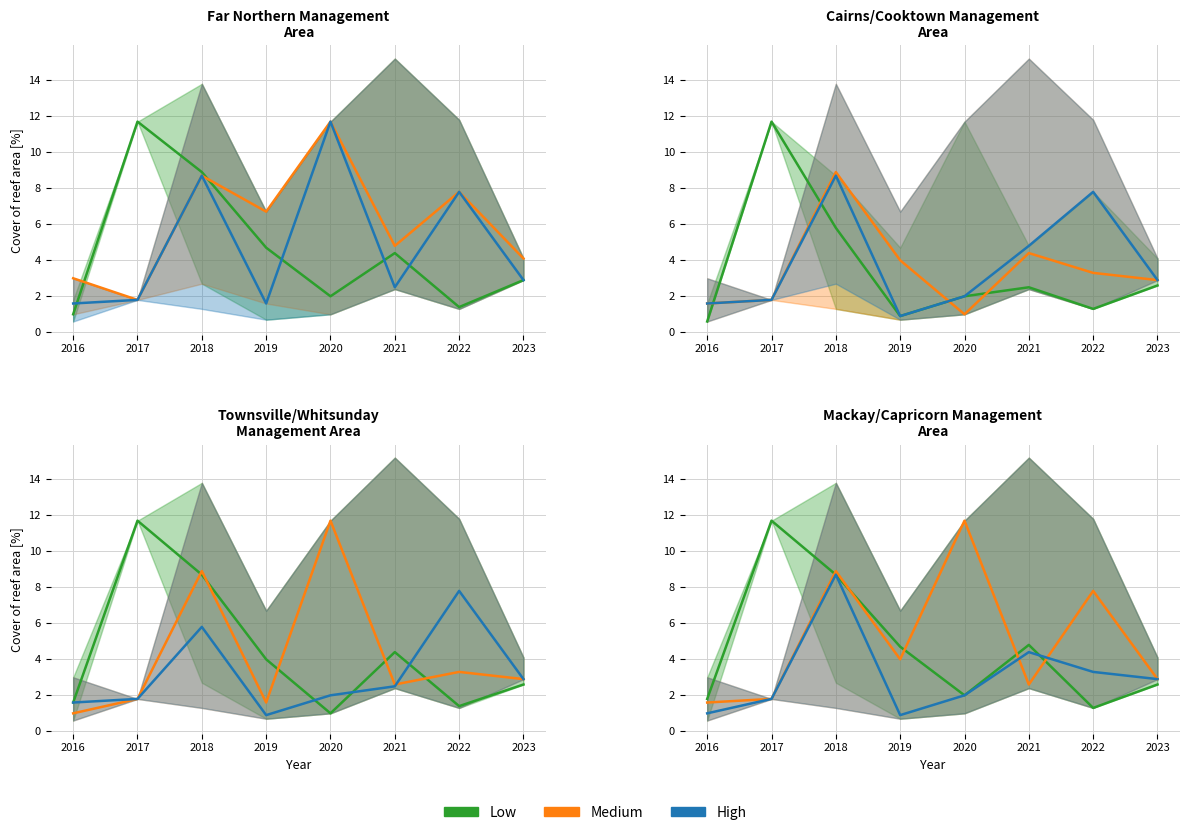

True or false: Low has more than 2 interior local peaks.

False